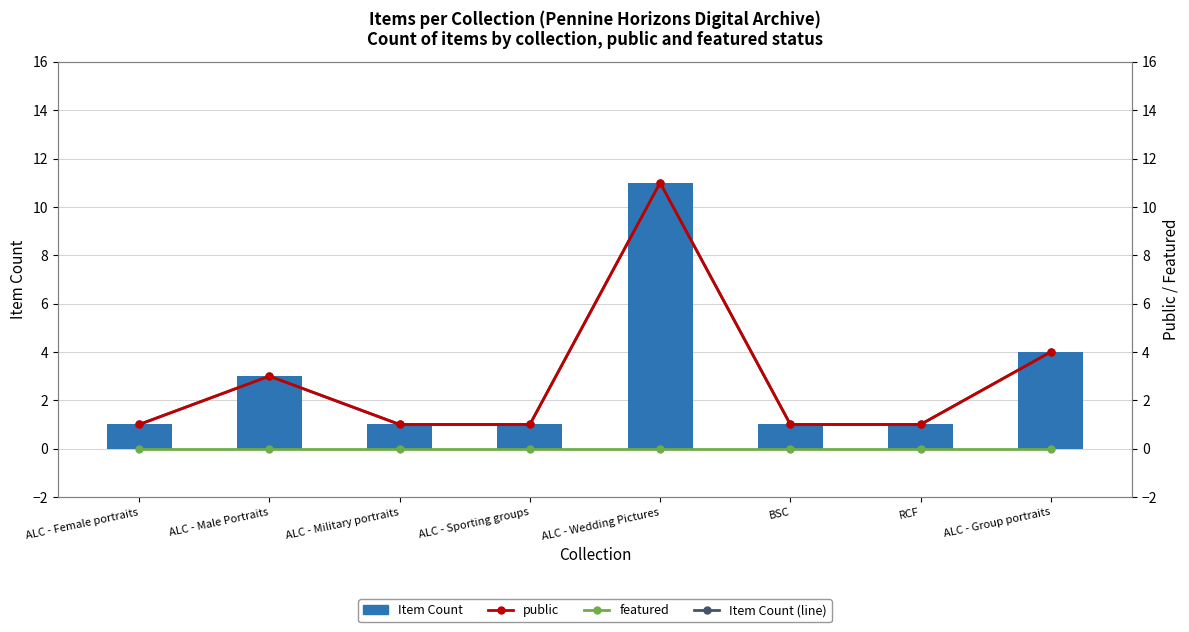

Reading left to right, transcribe all the data shown in this chart.

Item Count (line): ALC - Female portraits=1	ALC - Male Portraits=3	ALC - Military portraits=1	ALC - Sporting groups=1	ALC - Wedding Pictures=11	BSC=1	RCF=1	ALC - Group portraits=4
Item Count: ALC - Female portraits=1	ALC - Male Portraits=3	ALC - Military portraits=1	ALC - Sporting groups=1	ALC - Wedding Pictures=11	BSC=1	RCF=1	ALC - Group portraits=4
public: ALC - Female portraits=1	ALC - Male Portraits=3	ALC - Military portraits=1	ALC - Sporting groups=1	ALC - Wedding Pictures=11	BSC=1	RCF=1	ALC - Group portraits=4
featured: ALC - Female portraits=0	ALC - Male Portraits=0	ALC - Military portraits=0	ALC - Sporting groups=0	ALC - Wedding Pictures=0	BSC=0	RCF=0	ALC - Group portraits=0